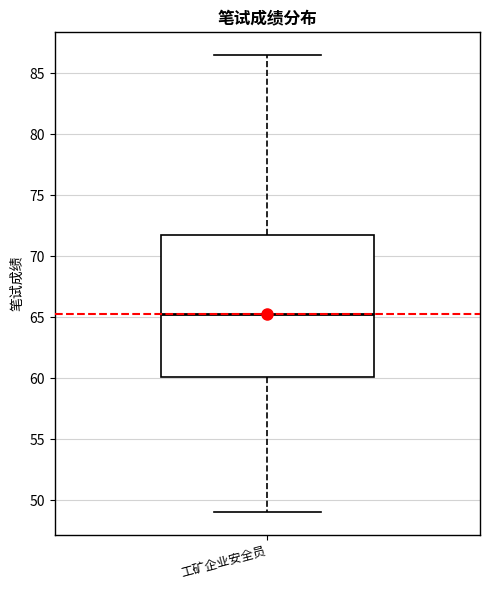

Transcribe this box plot: give where the median line is, the range the box spans, and where the two whiskers end, as read against the y-axis. The values are not printed on the chart, so give them approximately, as read against the axis.

median 65.5, box 60.0 to 72.0, whiskers 49.0 to 86.5